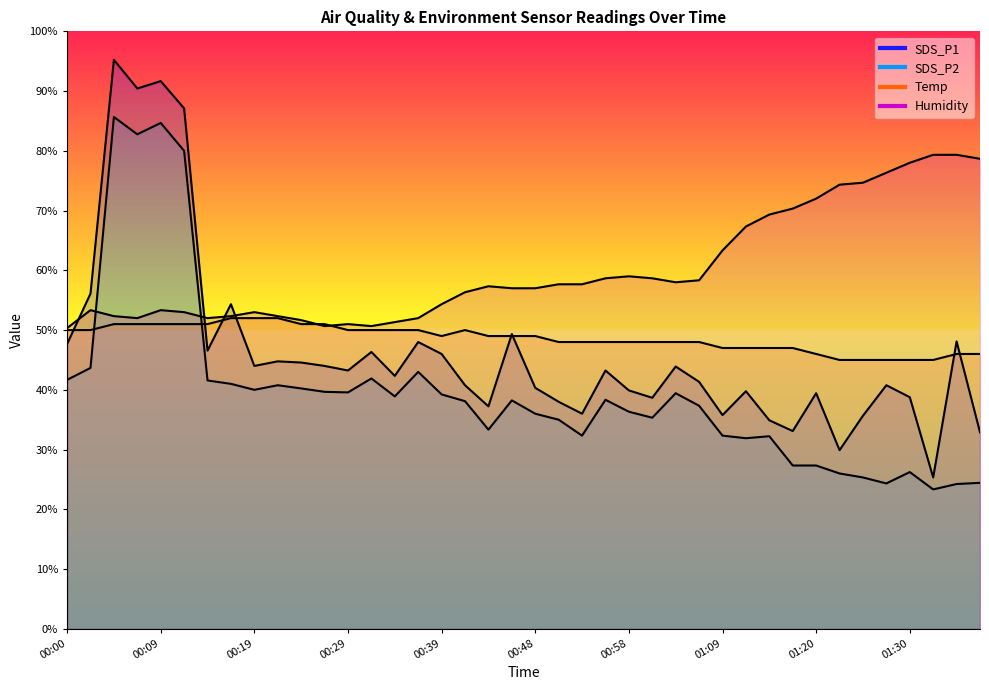

How many values in the SDS_P1 series are below 43?

20